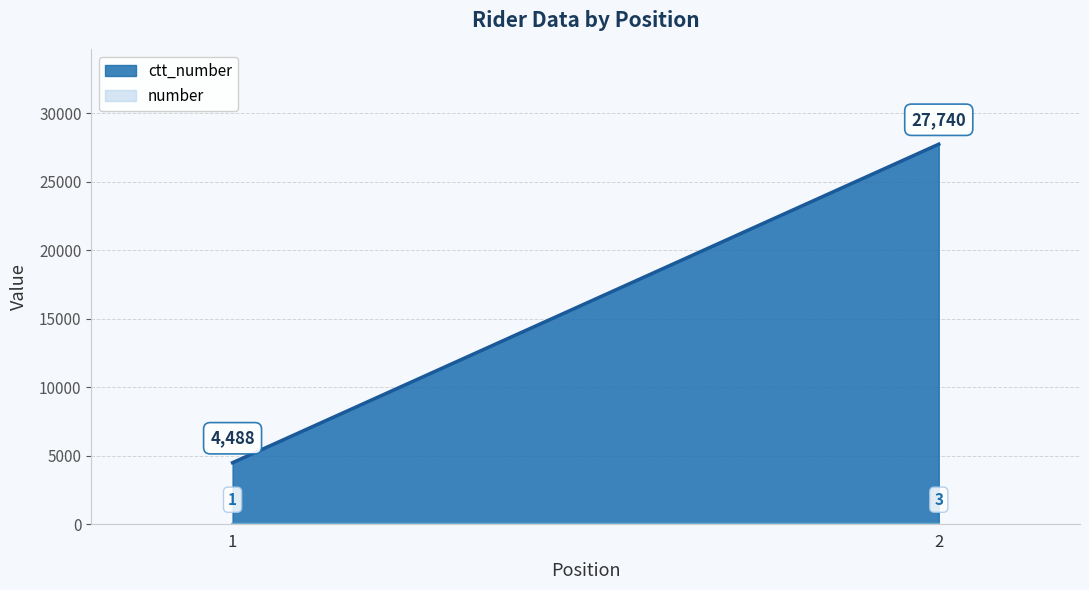

The value of ctt_number at 2 is 27740. True or false?

True